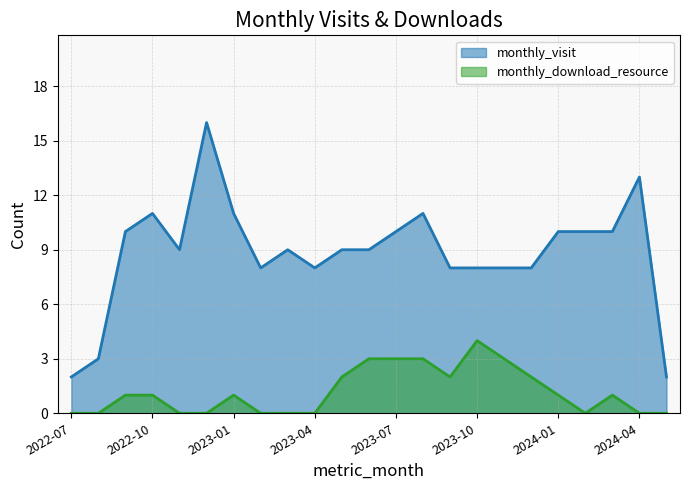

What is the difference between the monthly_visit values at 2022-12 and 2023-11?

8